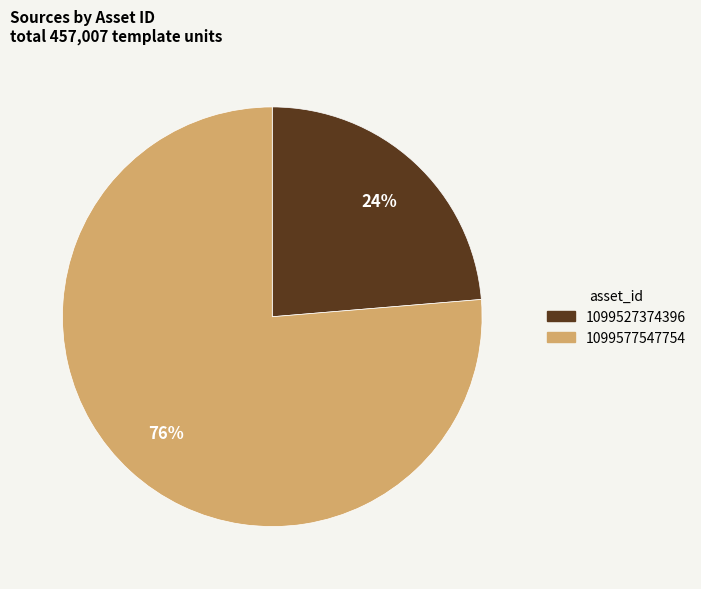

To the nearest percent, what is the average slice percentage?

50%